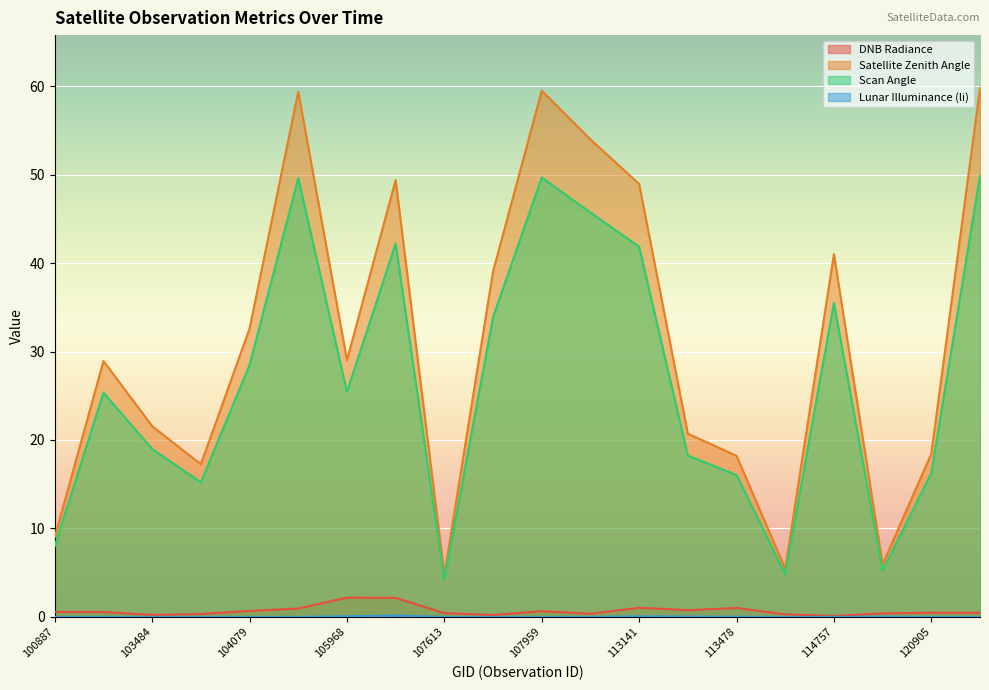

The value of dnbrad at 107613 is 0.7. True or false?

False